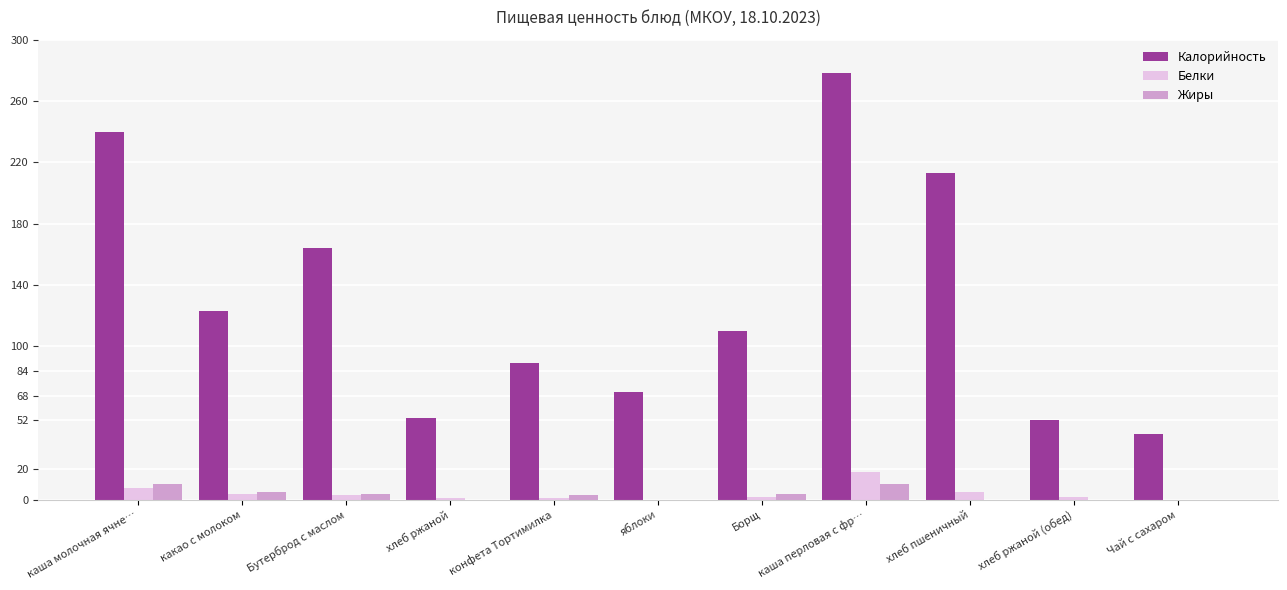

What are all the series names shown in the legend?

Калорийность, Белки, Жиры